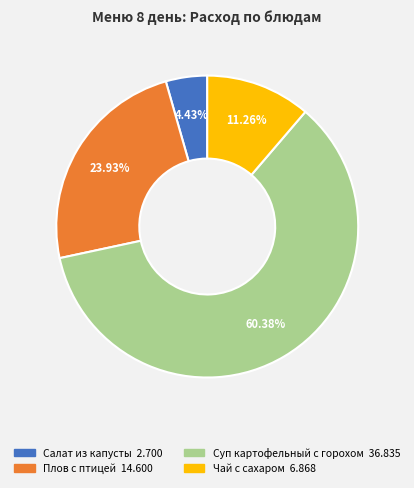

To the nearest percent, what is the combined percentage of Салат из капусты and Плов с птицей?

28%